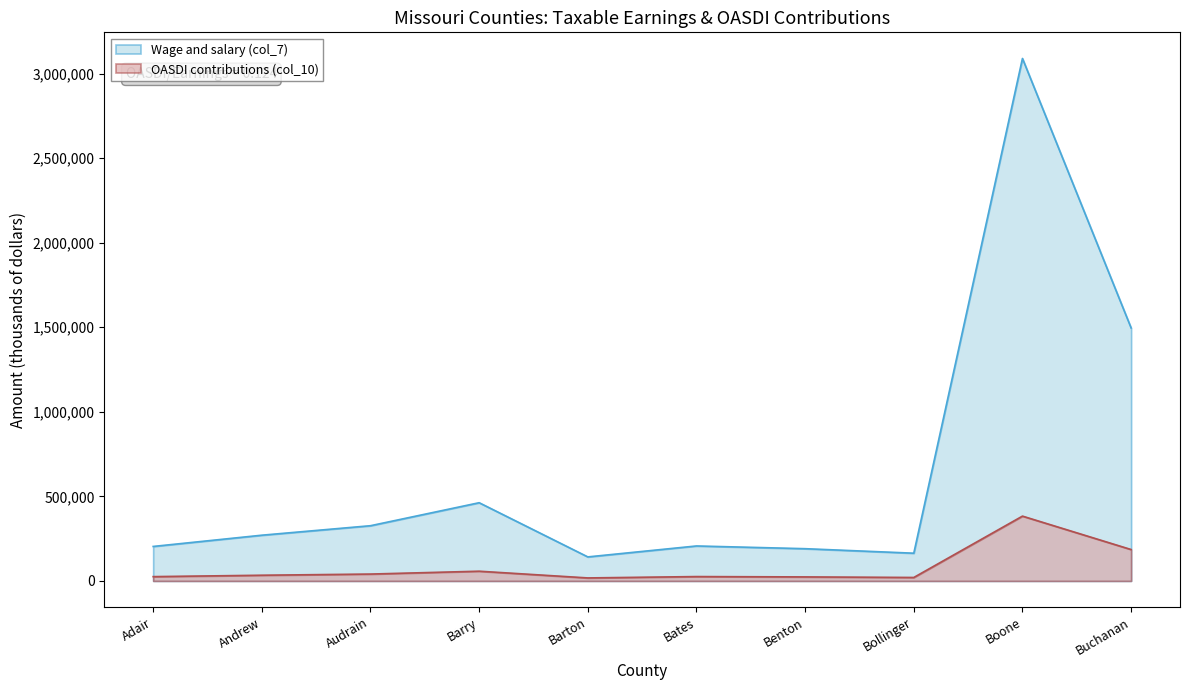

Does the chart display data point markers on the line(s)?

No